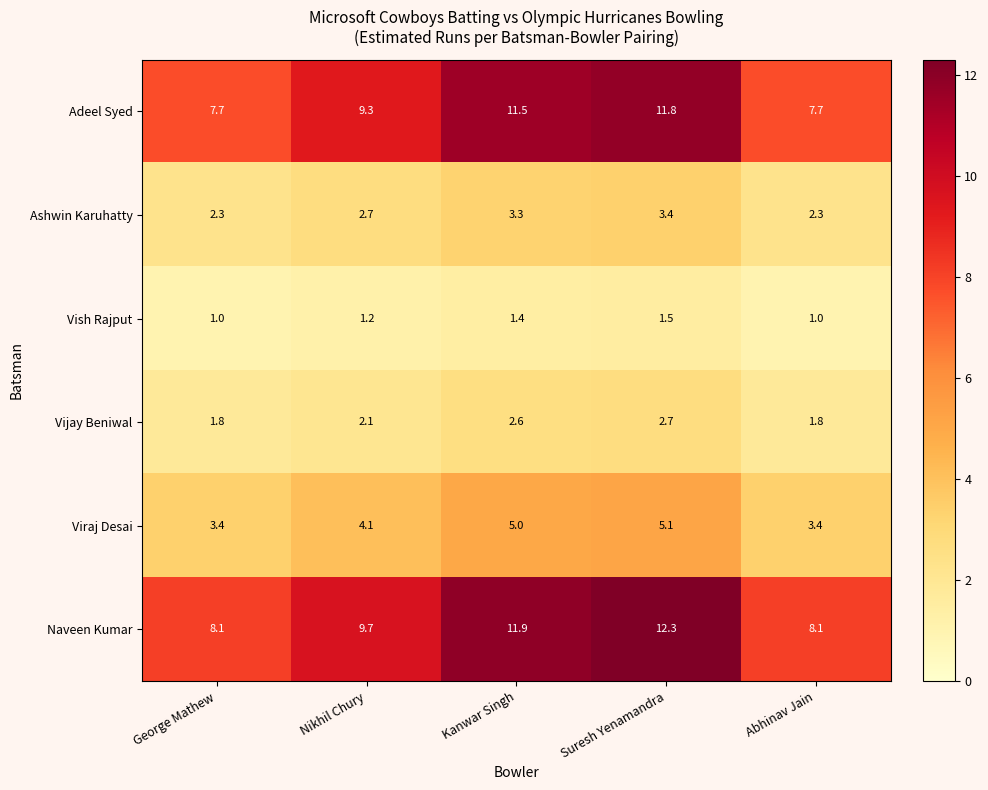

At which label is Naveen Kumar closest to 10?

Nikhil Chury